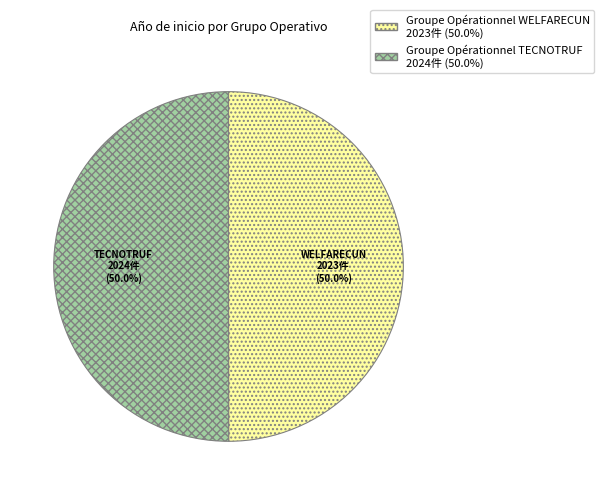

What is the ratio of the value at Groupe Opérationnel WELFARECUN to the value at Groupe Opérationnel TECNOTRUF?

1.0